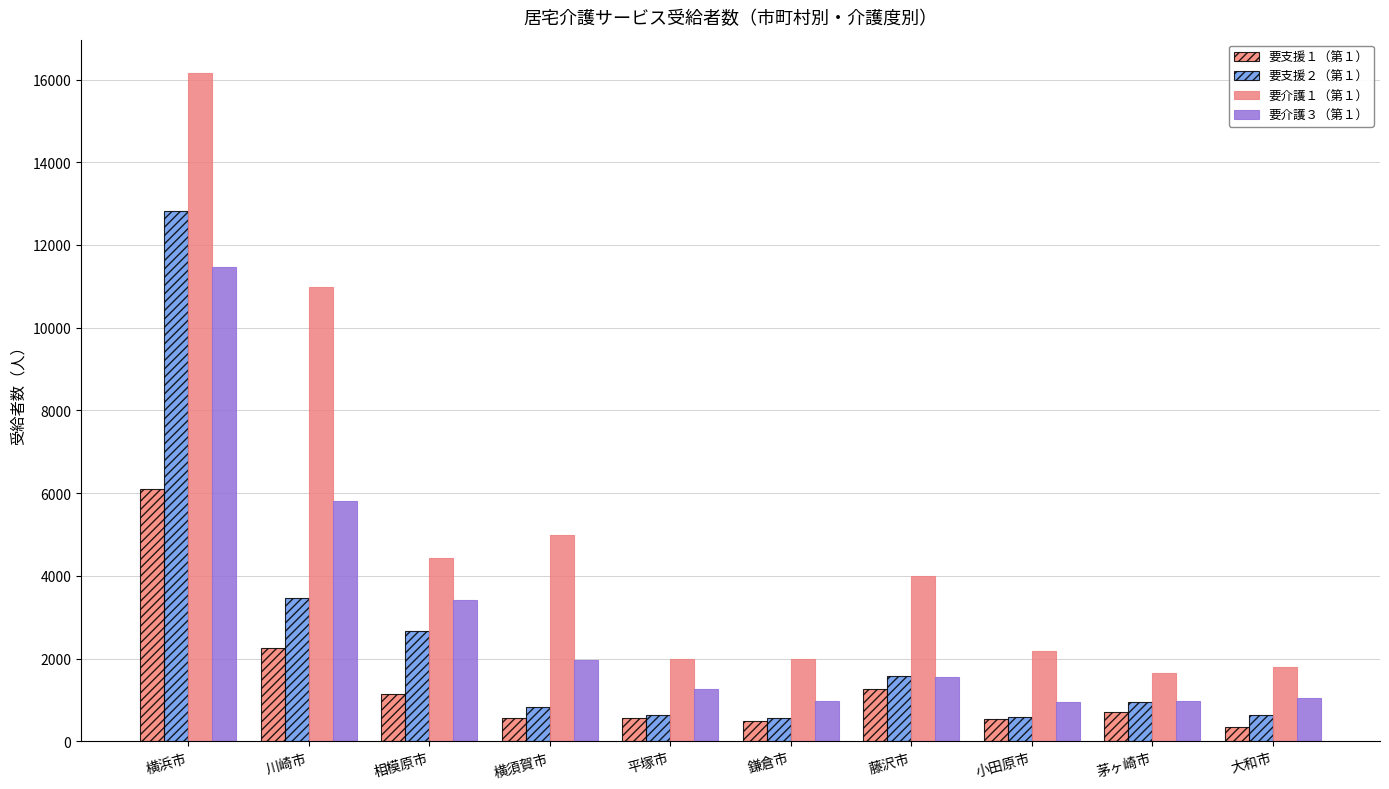

What position from the left is 藤沢市?

7